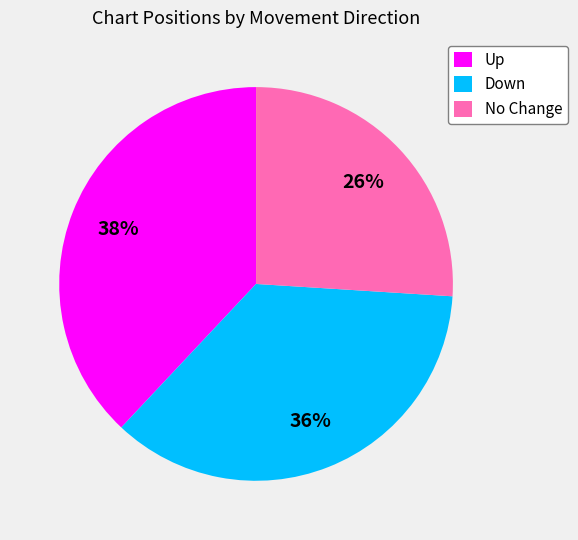

Approximately how many times larger is the value at Up compared to Down?

1.1